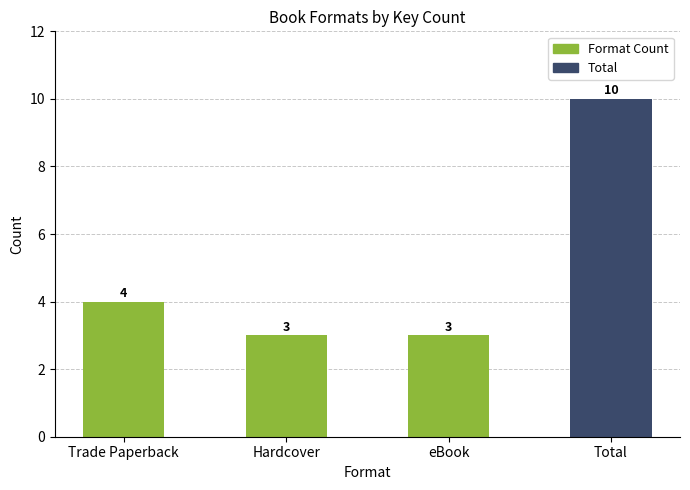

What is the label of the 1st bar from the right?

eBook